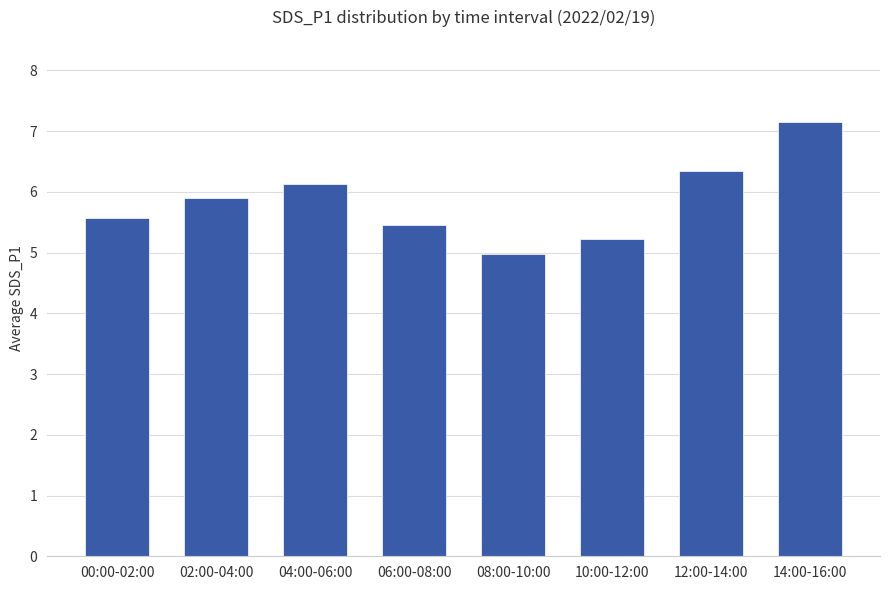

Read the value at 04:00-06:00.

6.1